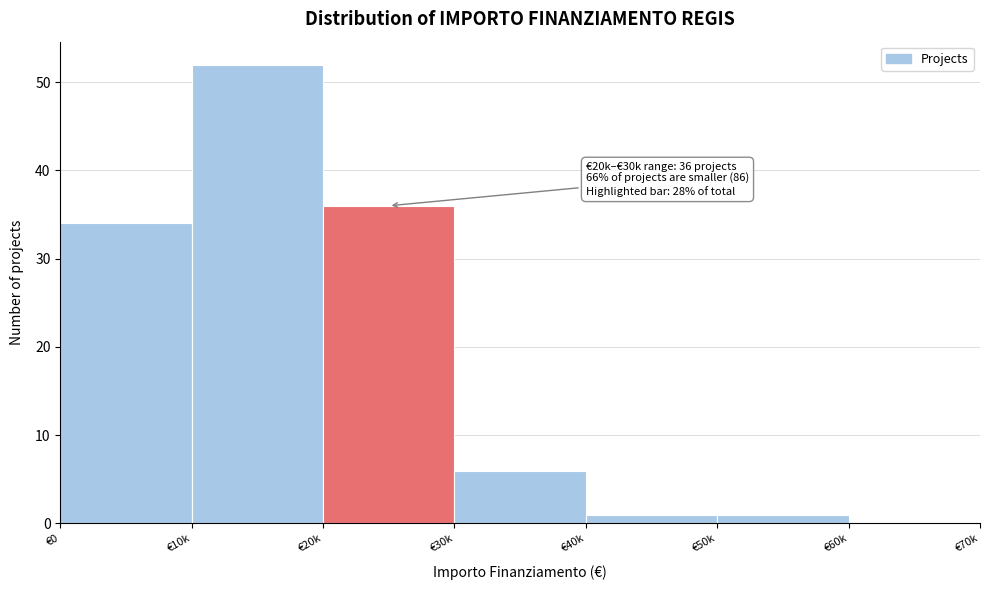

Reading left to right, transcribe all the data shown in this chart.

€0=34	€10k=52	€20k=36	€30k=6	€40k=1	€50k=1	€60k=0